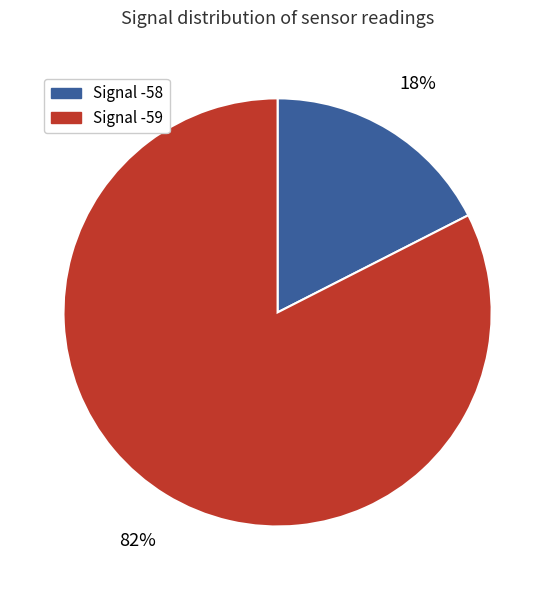

The Signal -58 slice represents 4% of the pie. True or false?

False